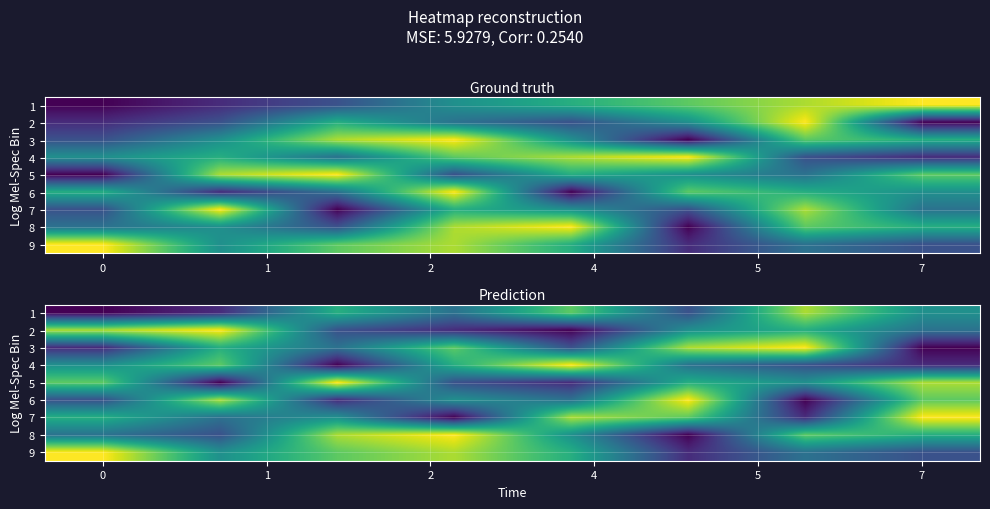

What is the total value across all series at 6?

45